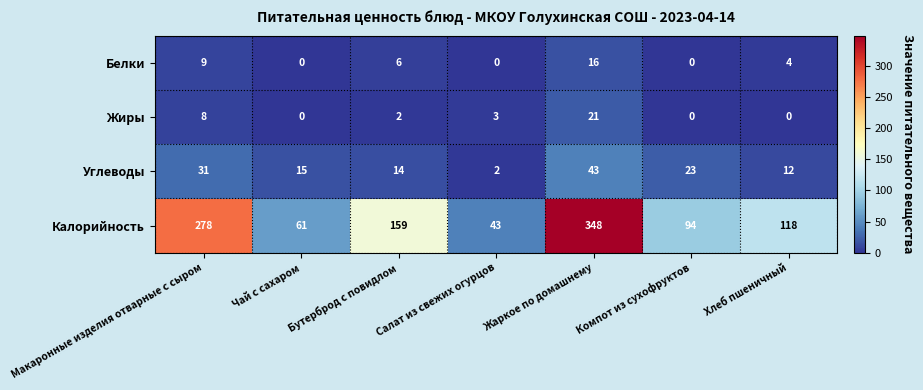

What is the average value of the Жиры series?

5